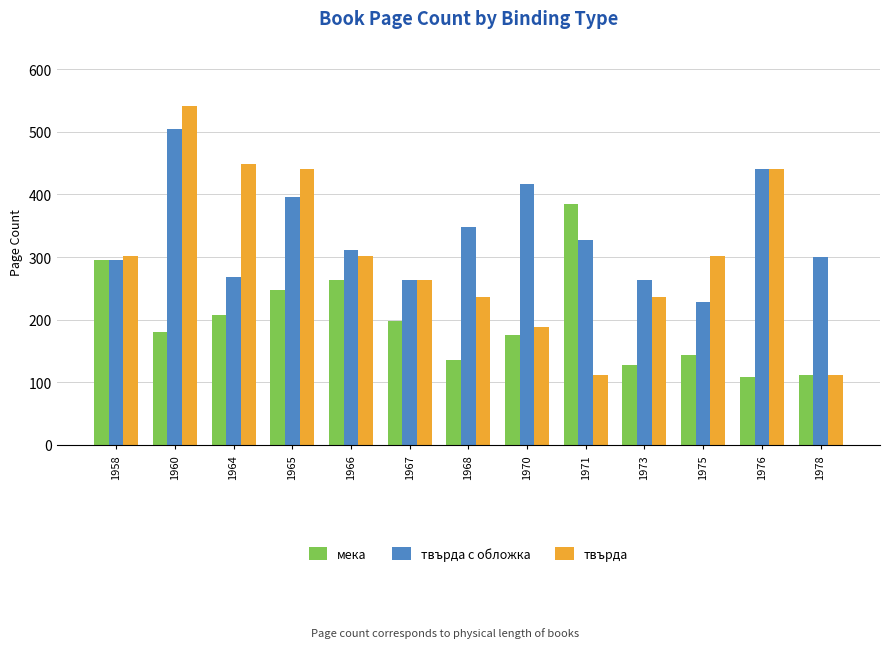

At which category is the sum across all series the highest?

1960